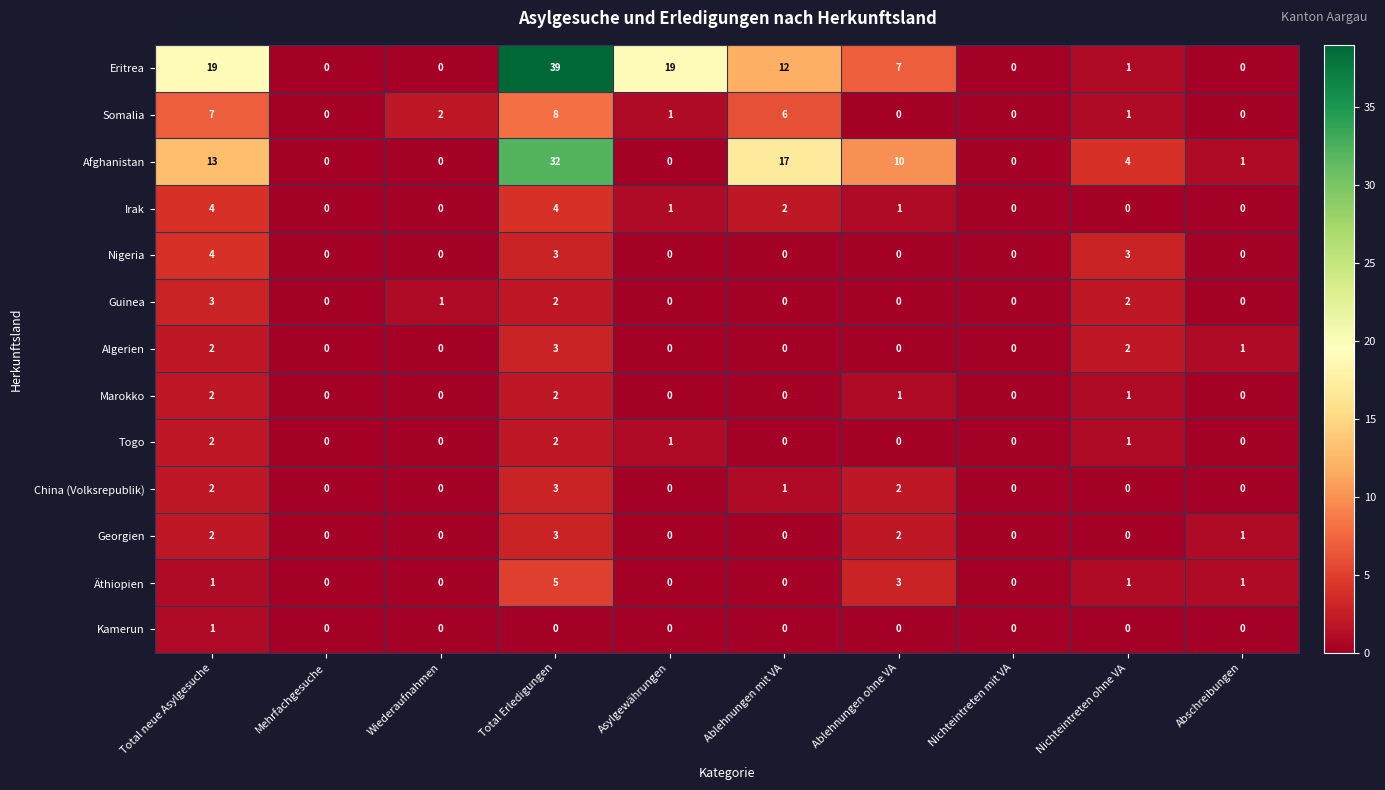

Is it true that Afghanistan equals 4 at Nichteintreten ohne VA?

True